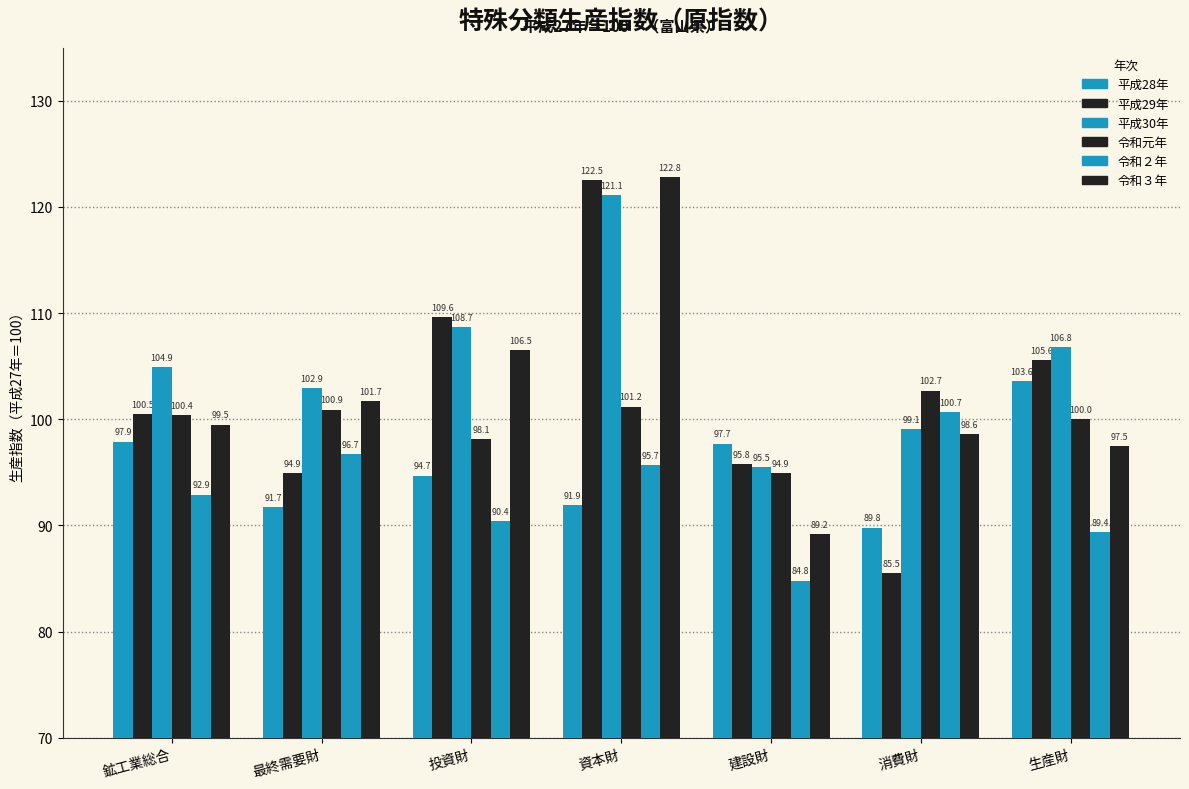

The 平成28年 series shows 27.3 at 資本財. True or false?

False